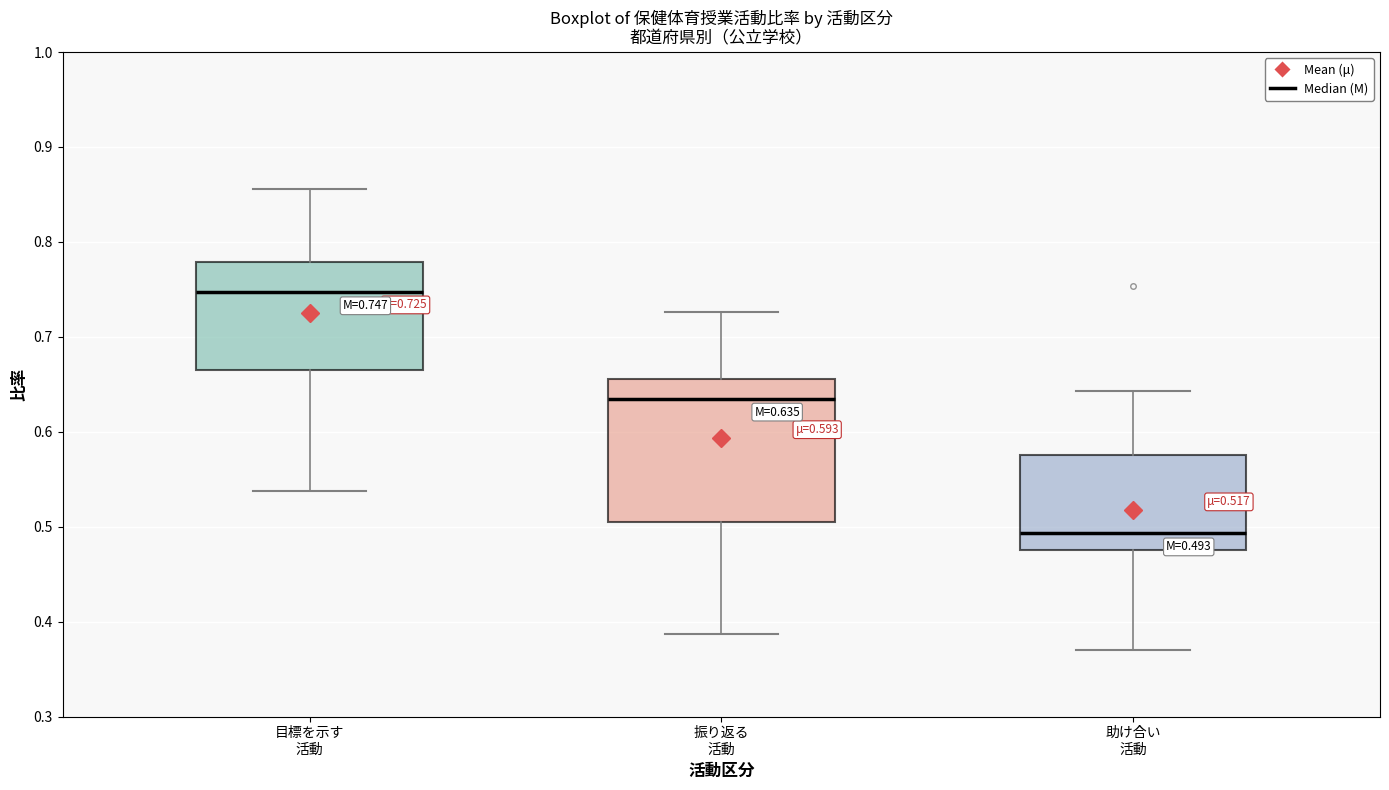

Comparing the boxes themselves (not the whiskers), which one is the tallest?

振り返る 活動